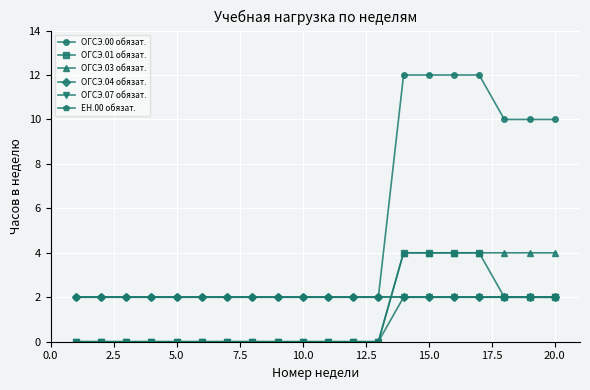

Reading left to right, what are all the values shown in this chart?

ОГСЭ.00 обязат.: 2	2	2	2	2	2	2	2	2	2	2	2	2	12	12	12	12	10	10	10
ОГСЭ.01 обязат.: 0	0	0	0	0	0	0	0	0	0	0	0	0	4	4	4	4	2	2	2
ОГСЭ.03 обязат.: 0	0	0	0	0	0	0	0	0	0	0	0	0	4	4	4	4	4	4	4
ОГСЭ.04 обязат.: 2	2	2	2	2	2	2	2	2	2	2	2	2	2	2	2	2	2	2	2
ОГСЭ.07 обязат.: 0	0	0	0	0	0	0	0	0	0	0	0	0	2	2	2	2	2	2	2
ЕН.00 обязат.: 2	2	2	2	2	2	2	2	2	2	2	2	2	2	2	2	2	2	2	2